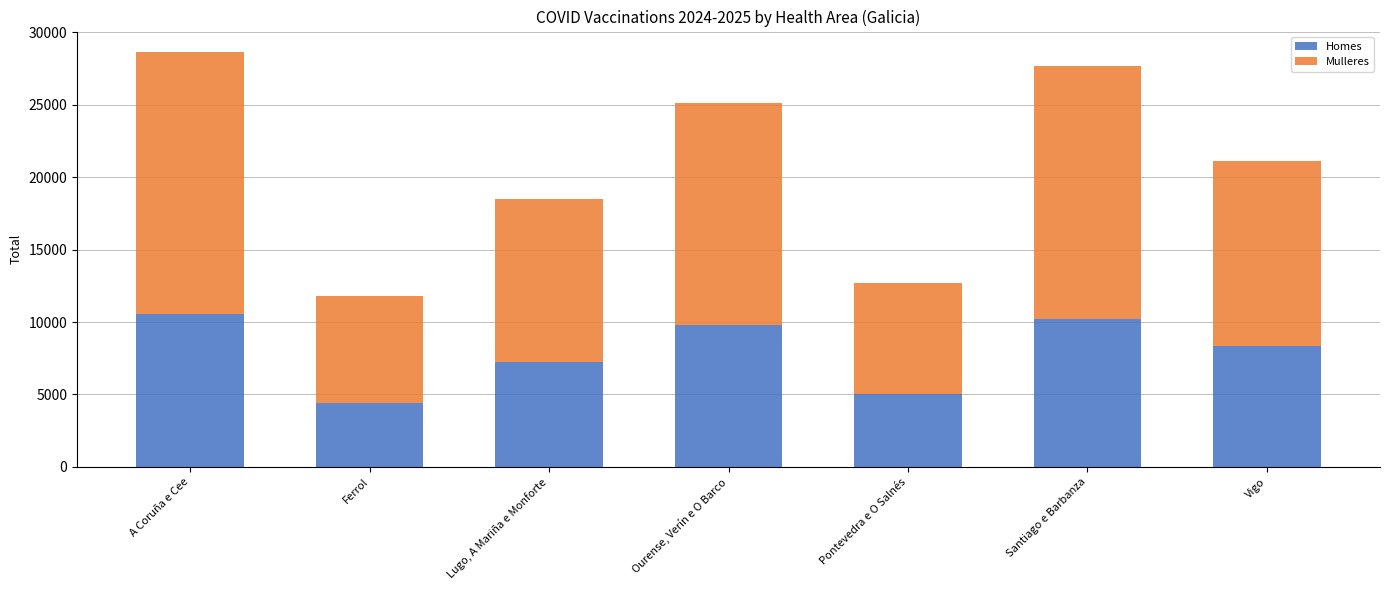

Read the Homes value at Ourense, Verín e O Barco, to the nearest 10.

9810